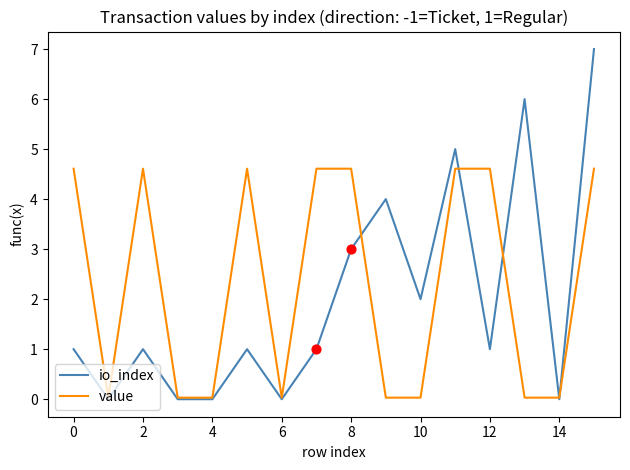

What are all the series names shown in the legend?

io_index, value